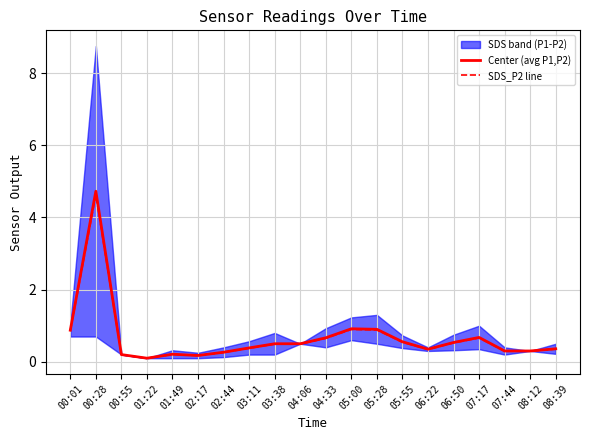

How many lines are shown in the chart?

2